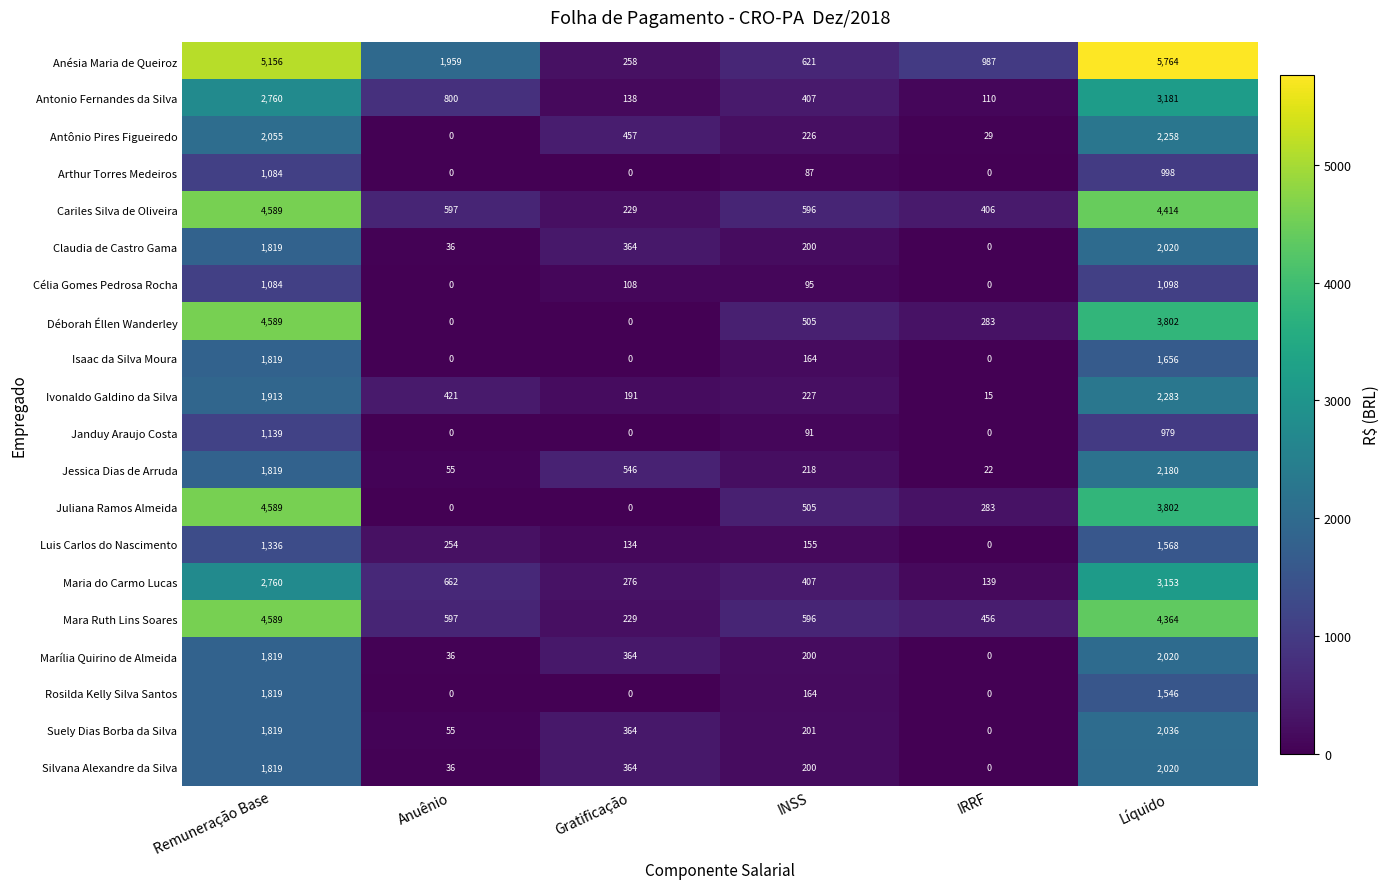

What is the approximate value of Déborah Éllen Wanderley at IRRF, to the nearest 50?

300